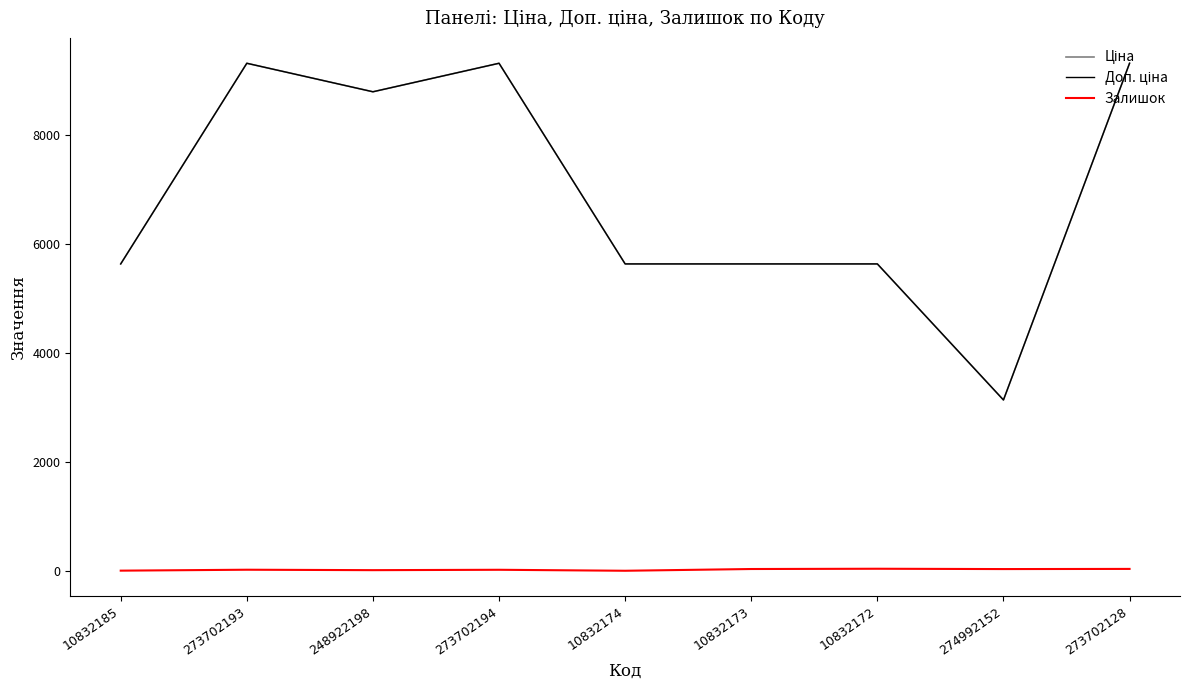

True or false: Залишок has a value of 31.0 at 274992152.

True